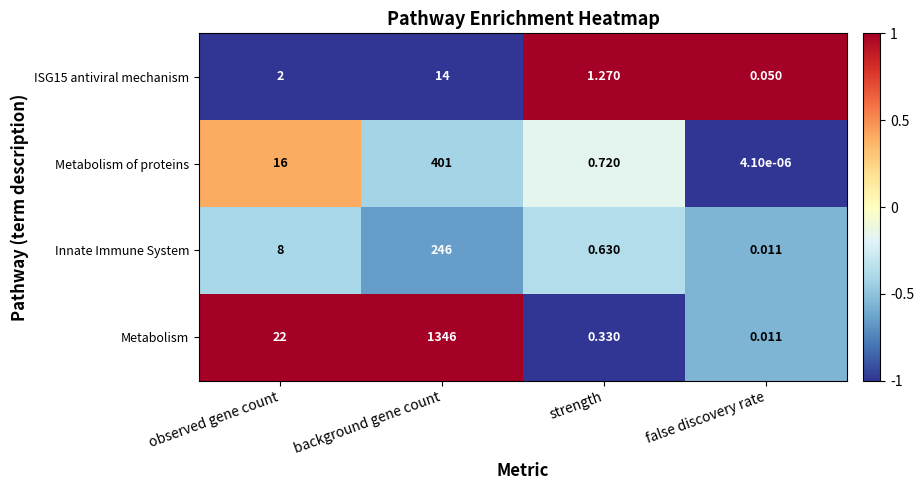

List the labels in order of Innate Immune System value, largest first.

background gene count, observed gene count, strength, false discovery rate